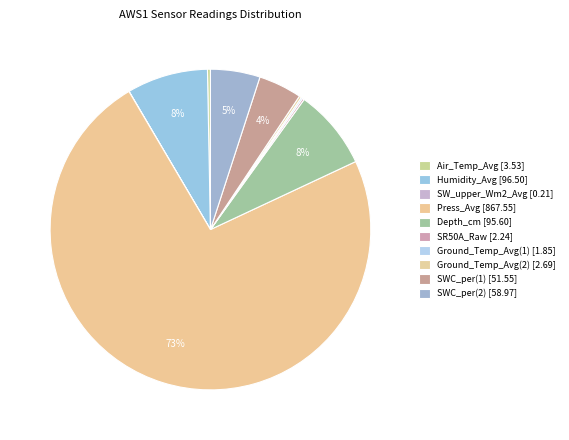

How many segments does this pie chart have?

10